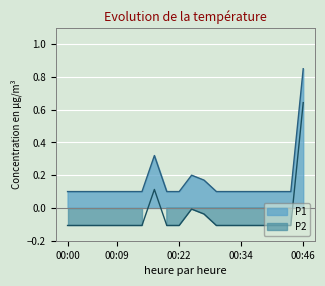

What is the lowest value of the P1 series?

0.1